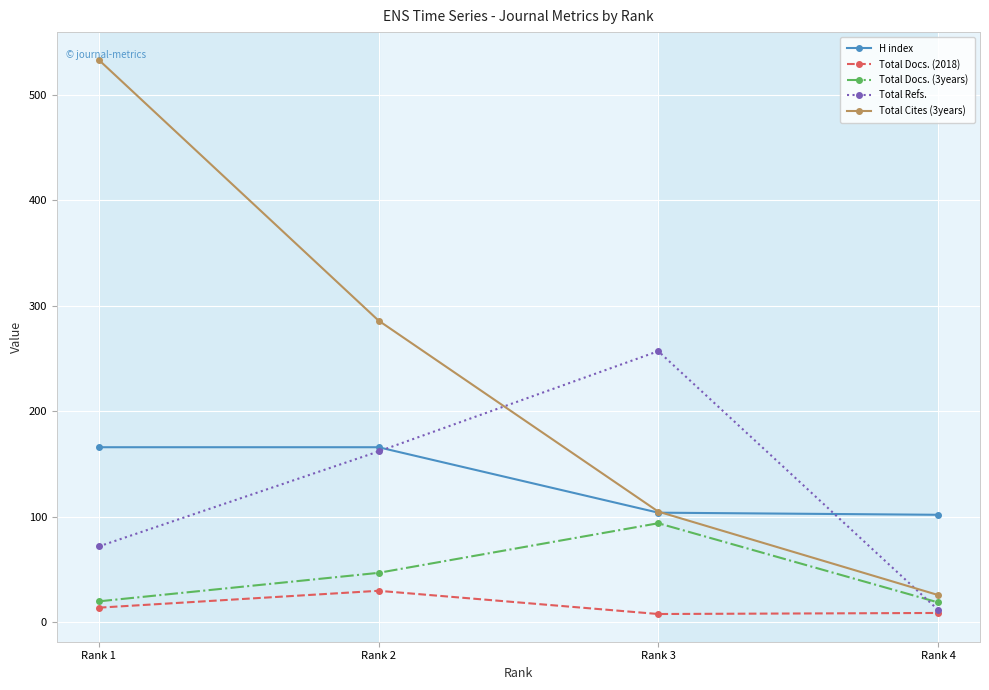

True or false: Total Refs. has a value of 78 at Rank 3.

False